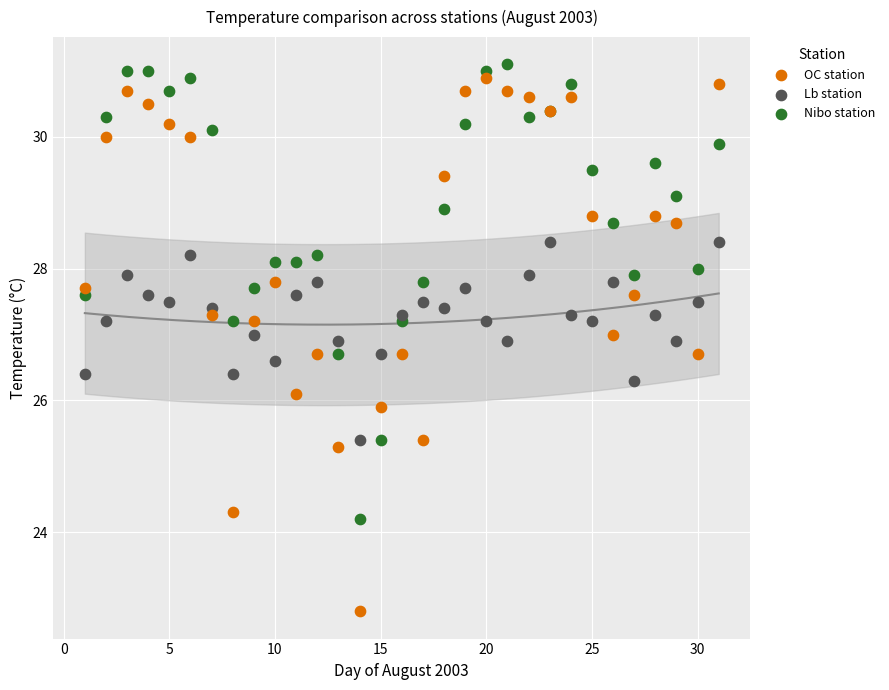

Which series reaches the minimum Y coordinate?

OC station